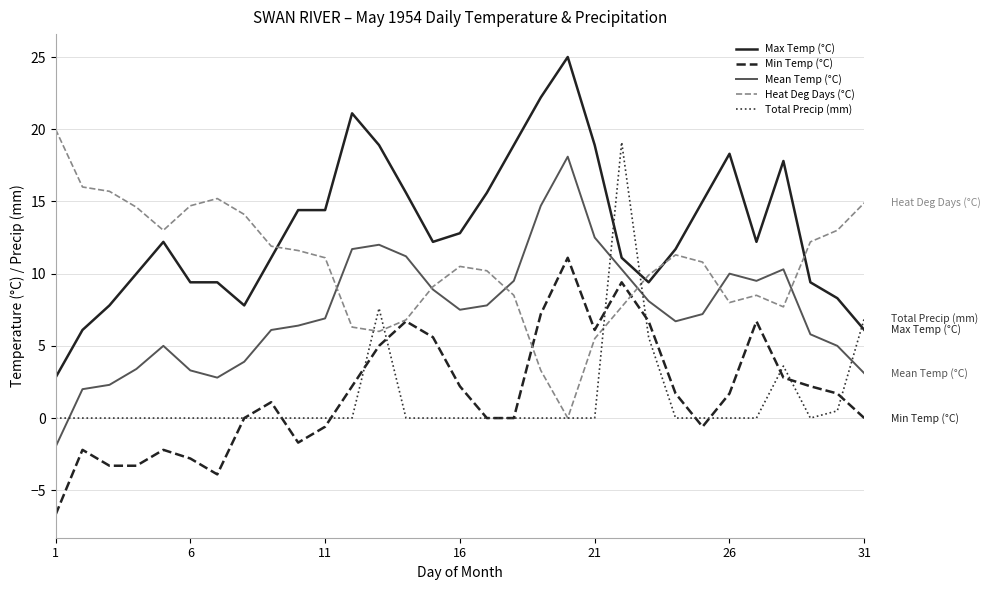

Which series has the largest total across all categories?

Max Temp (°C)